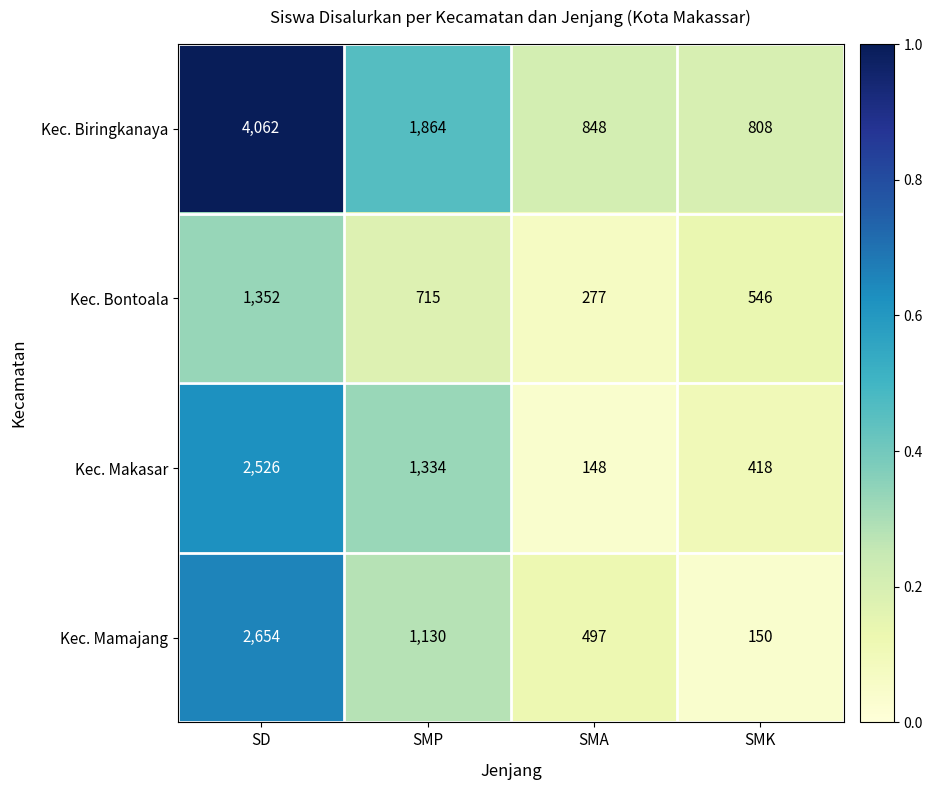

How many distinct data groups are displayed?

4